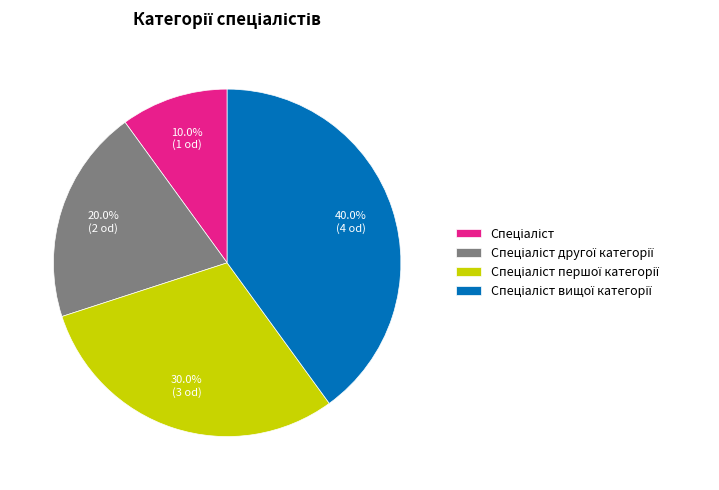

How many segments does this pie chart have?

4